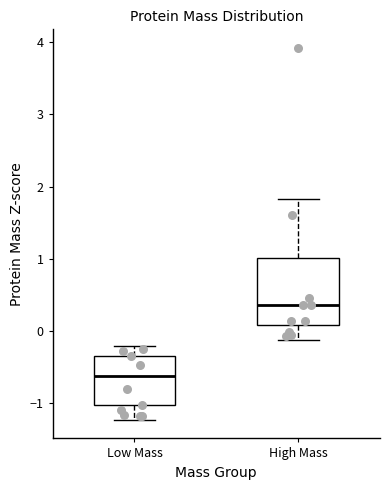

Where does the lower whisker of the box for Low Mass end on the y-axis? The values are not printed on the chart, so give them approximately, as read against the axis.

-1.2